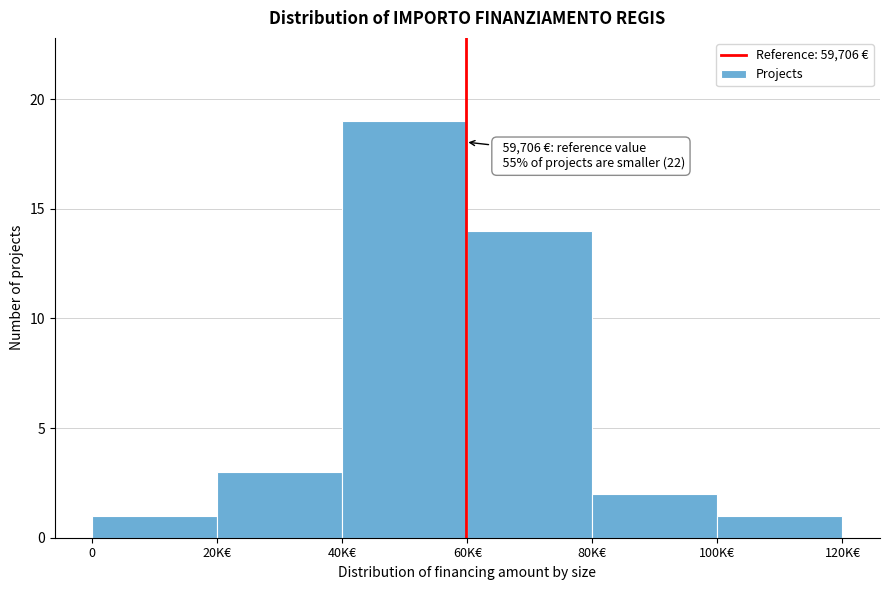

Reading left to right, list all the values displayed in this chart.

1	3	19	14	2	1